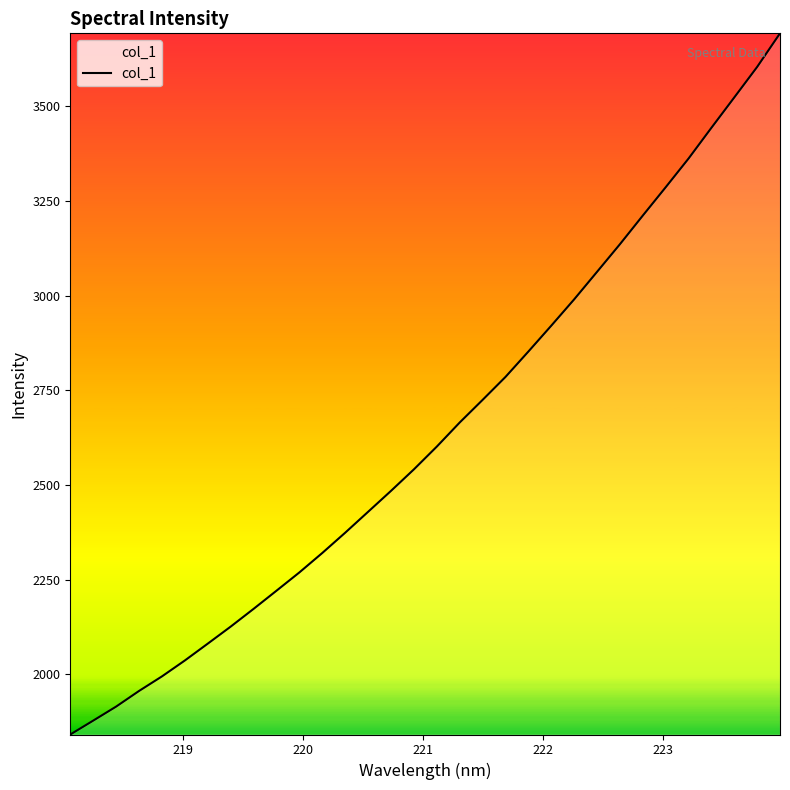

What is the smallest value displayed?

1840.9